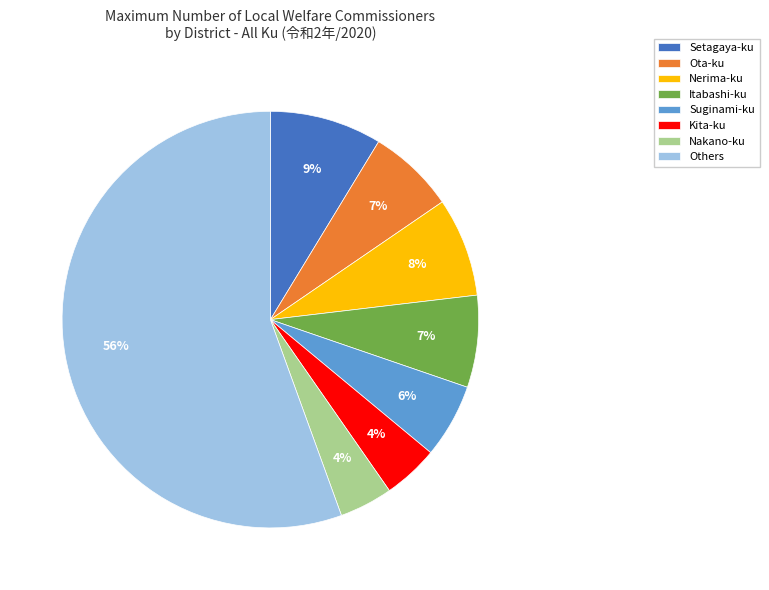

Is there a majority slice in this chart?

Yes